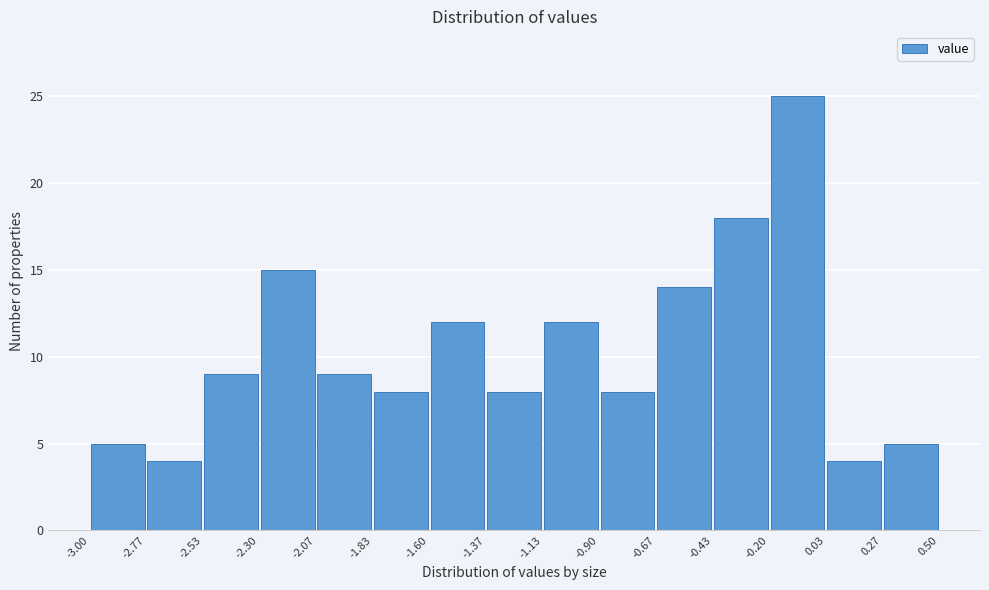

Which range on the x-axis has the tallest bar?

-0.20 to 0.03